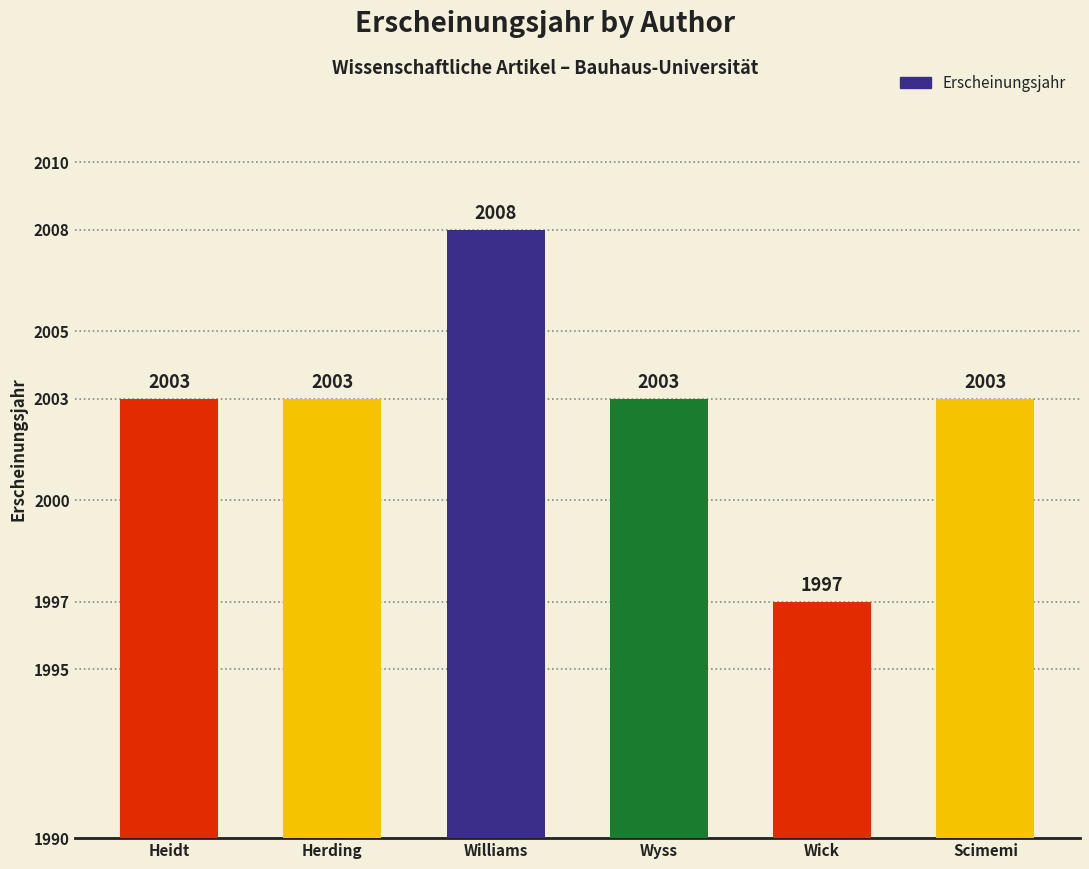

True or false: the data shows 1997 at Wick.

True